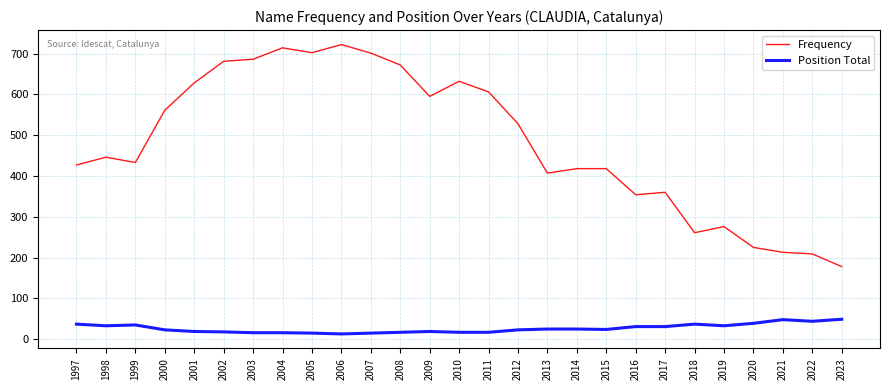

At which label does Frequency reach its minimum?

2023